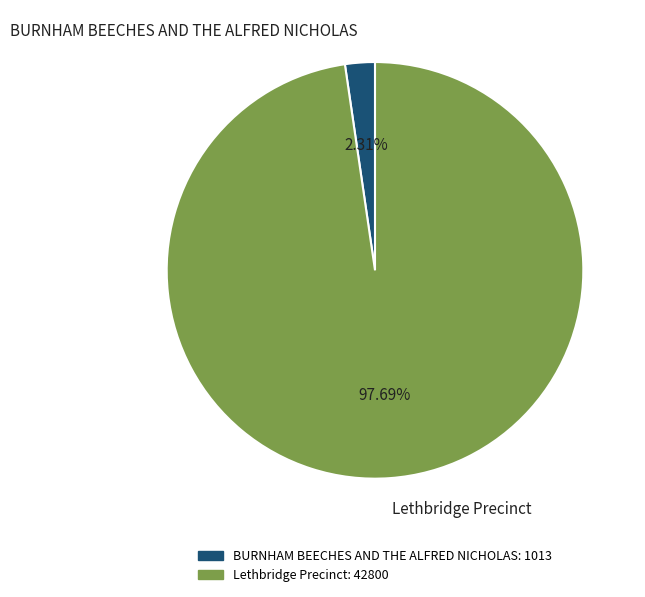

To the nearest percent, what percentage of the pie is Lethbridge Precinct?

98%